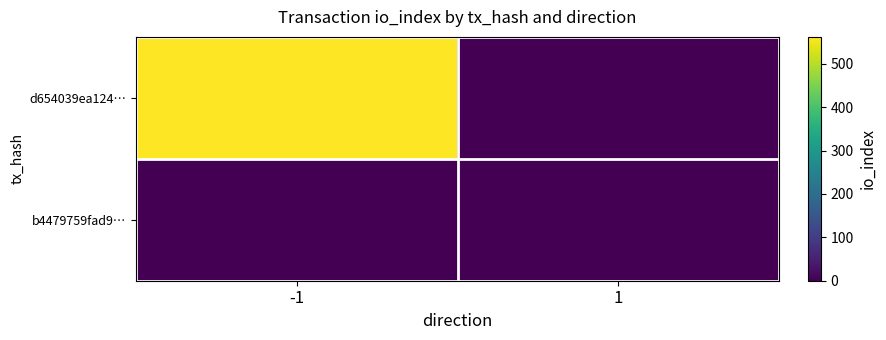

Reading left to right, list all the values displayed in this chart.

d654039ea124…: -1=562	1=0
b4479759fad9…: -1=0	1=1